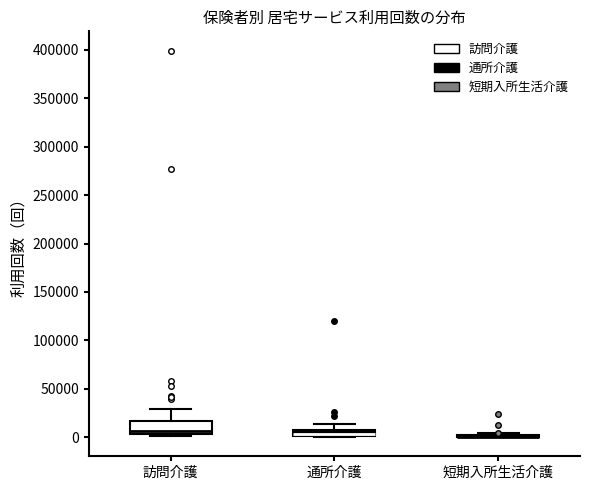

Comparing the boxes themselves (not the whiskers), which one is the tallest?

訪問介護